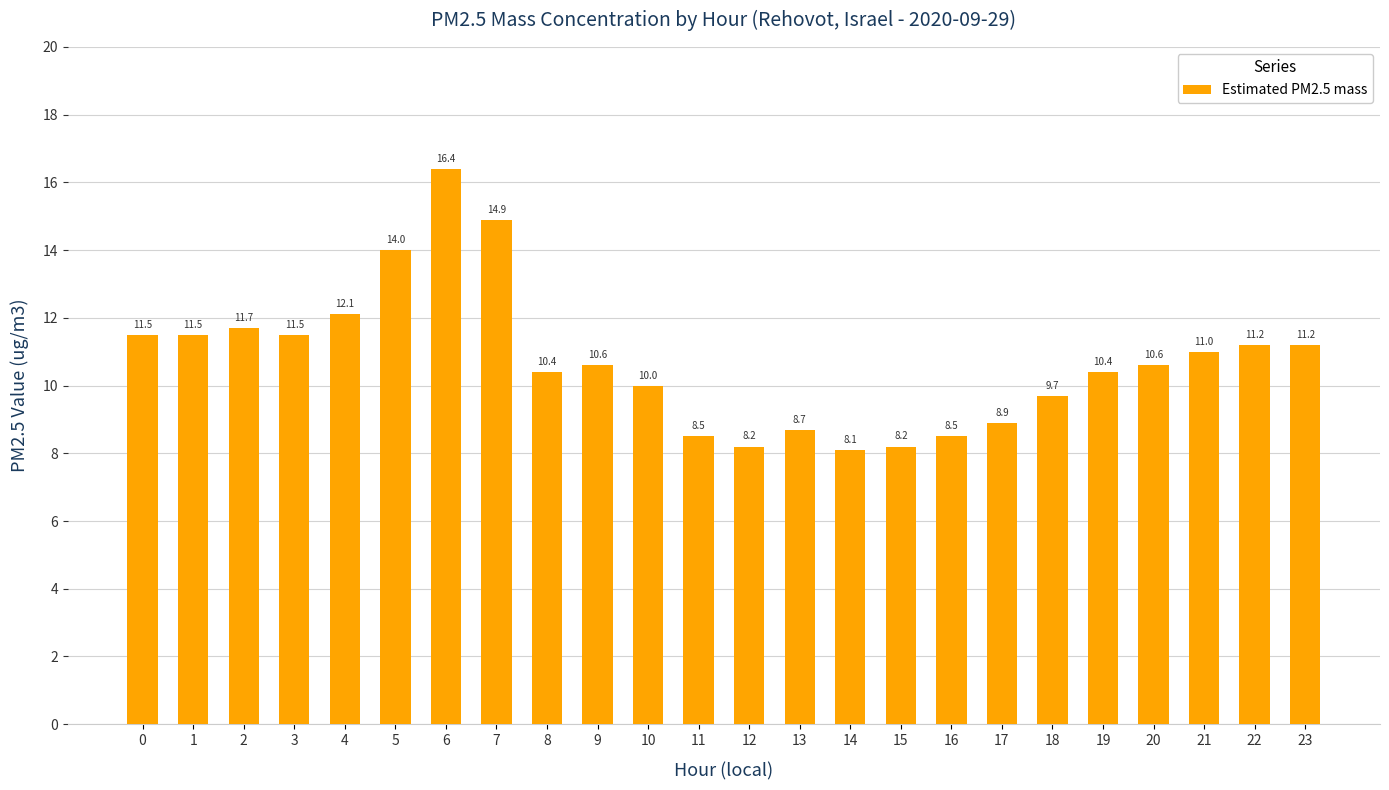

What is the average value?

10.7